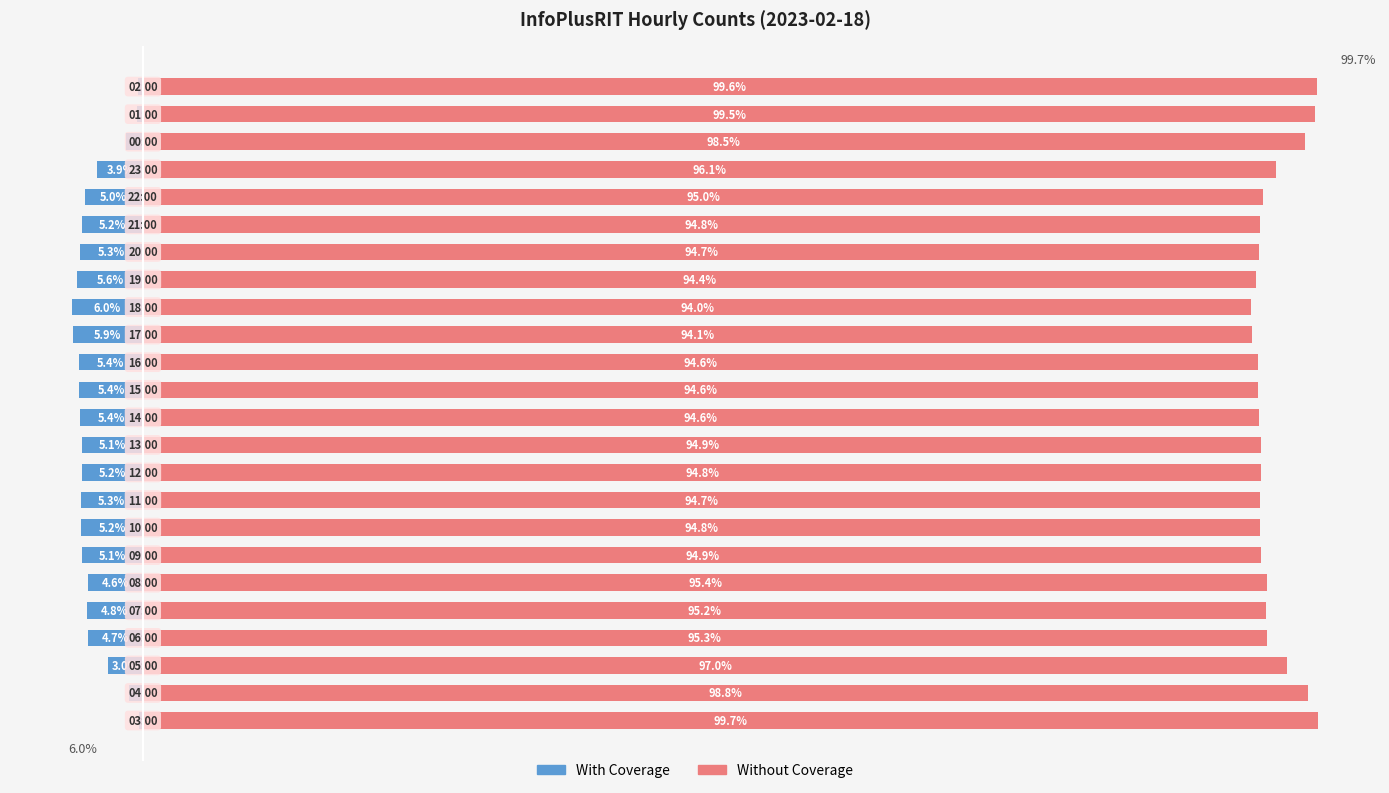

Between 10 and 20, which is larger?

20